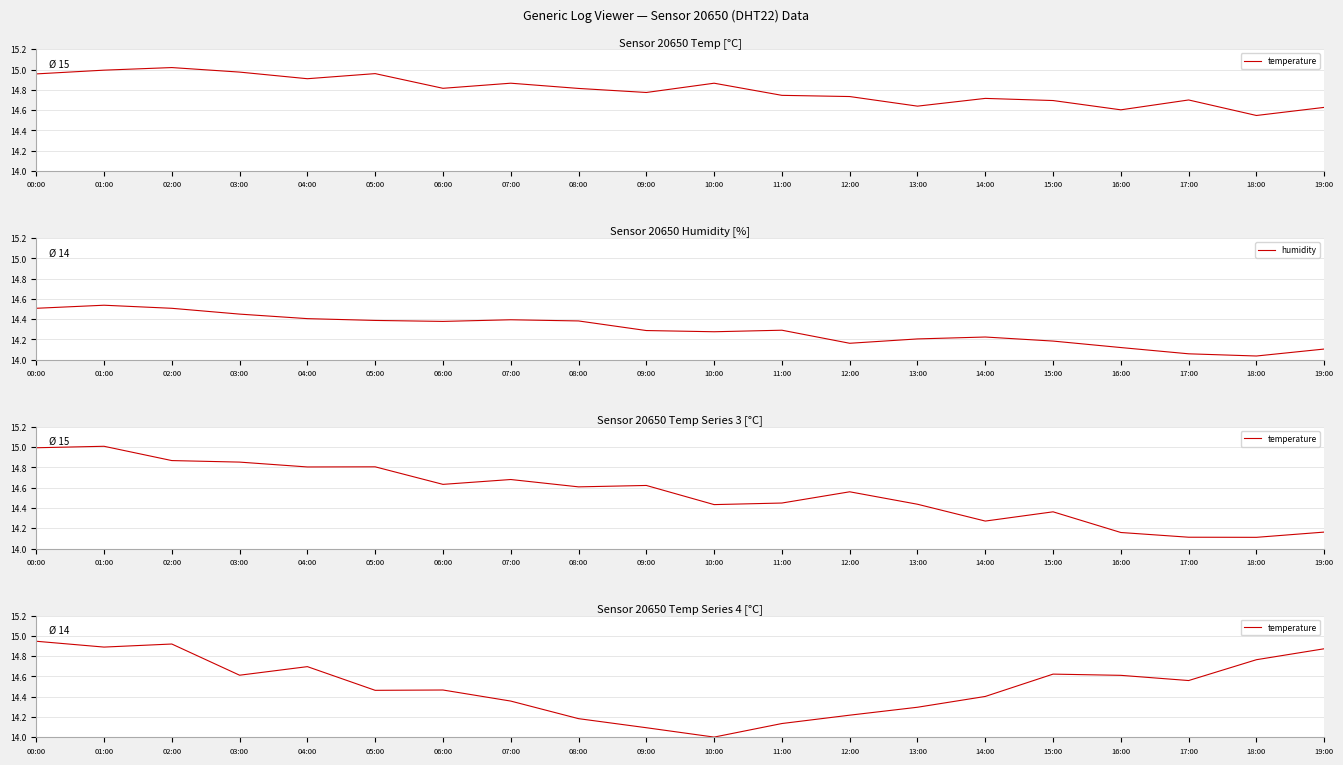

Rank the series by their maximum value, from highest to lowest.

temperature, humidity